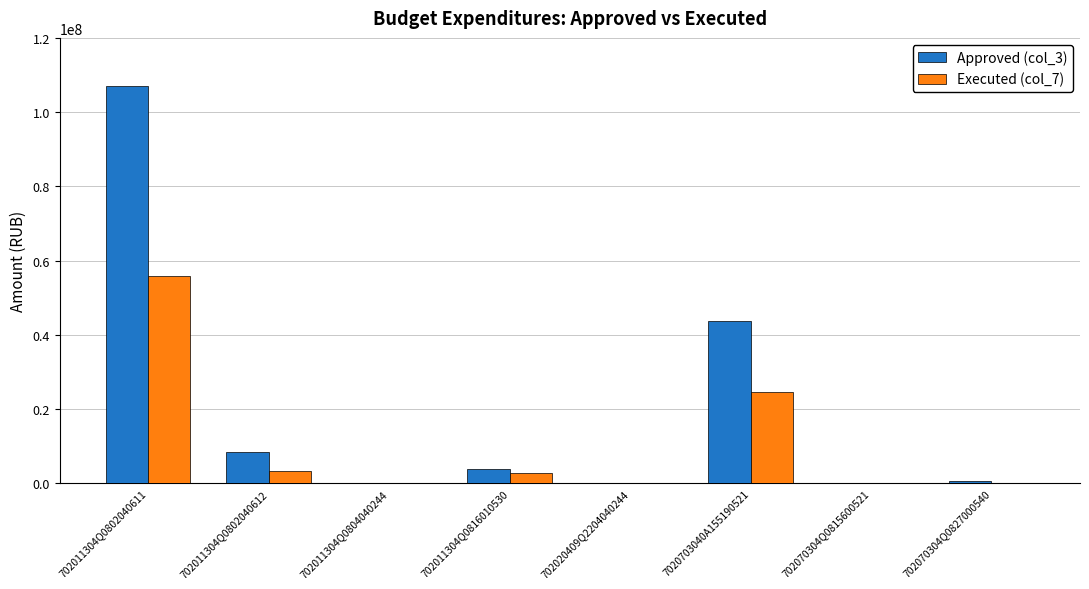

Between 702011304Q0802040612 and 702020409Q2204040244, which series saw the biggest shift?

Approved (col_3)